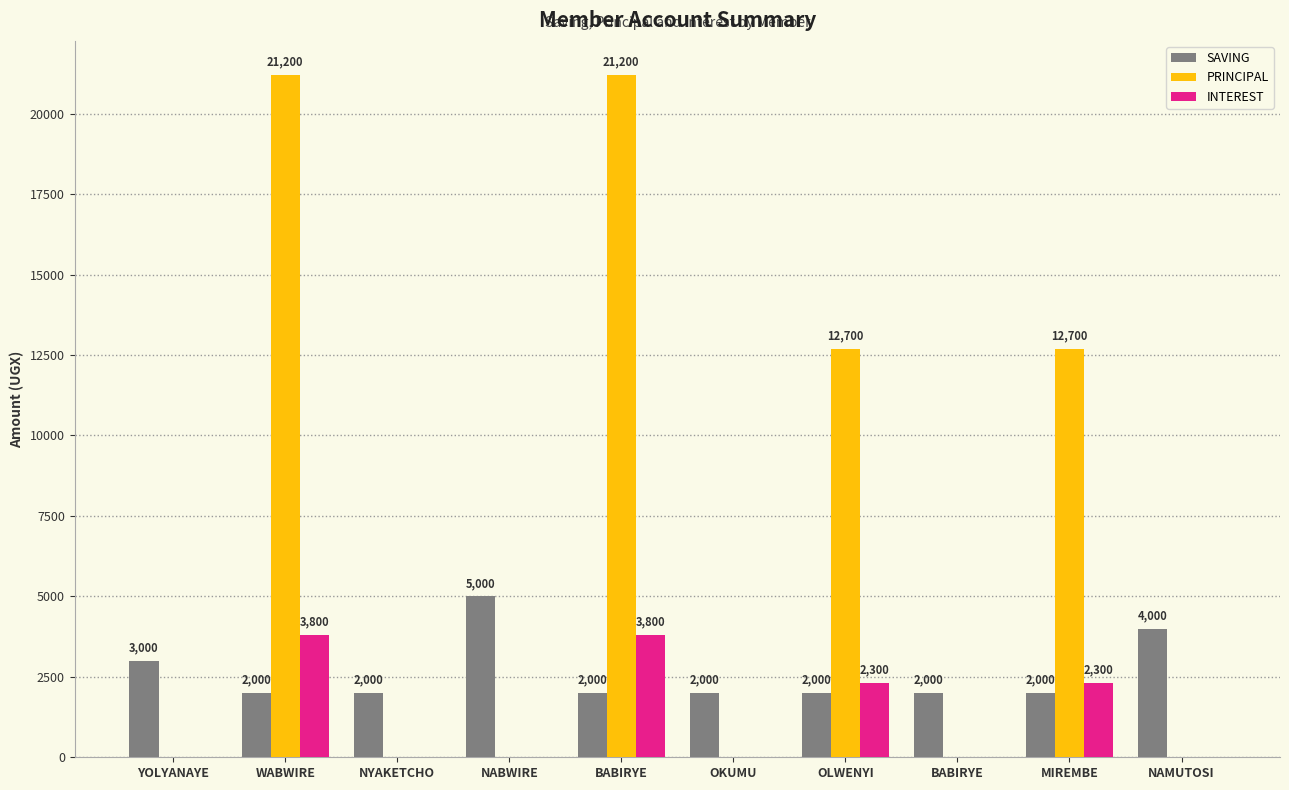

List the labels in order of SAVING value, largest first.

NABWIRE, NAMUTOSI, YOLYANAYE, WABWIRE, NYAKETCHO, BABIRYE, OKUMU, OLWENYI, BABIRYE, MIREMBE